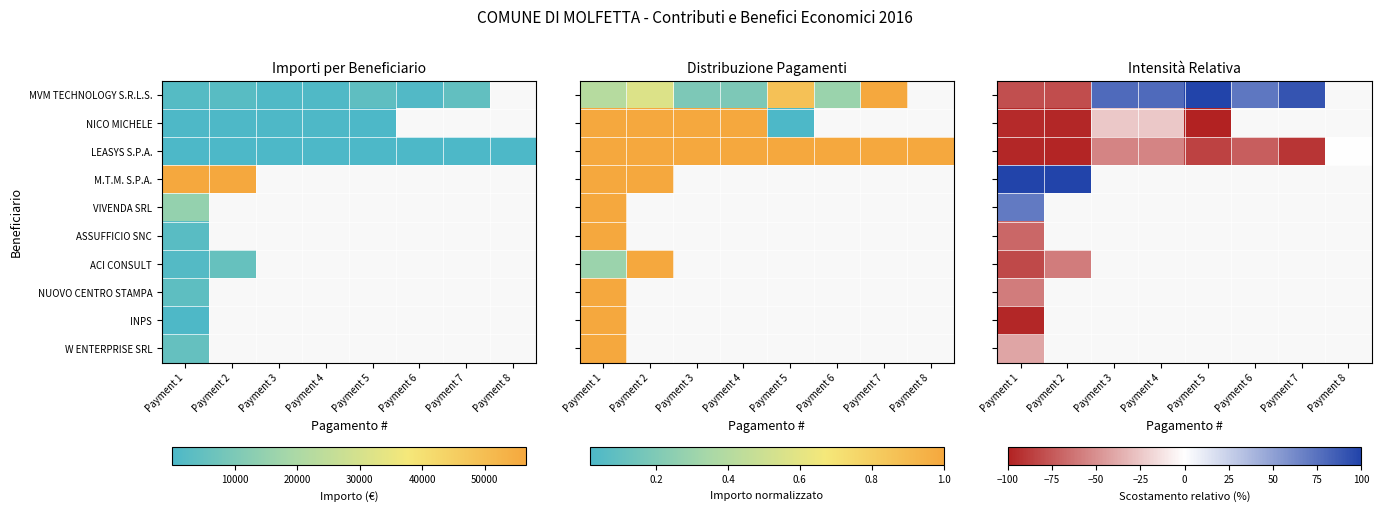

What is the maximum value for ASSUFFICIO SNC?

-68.4